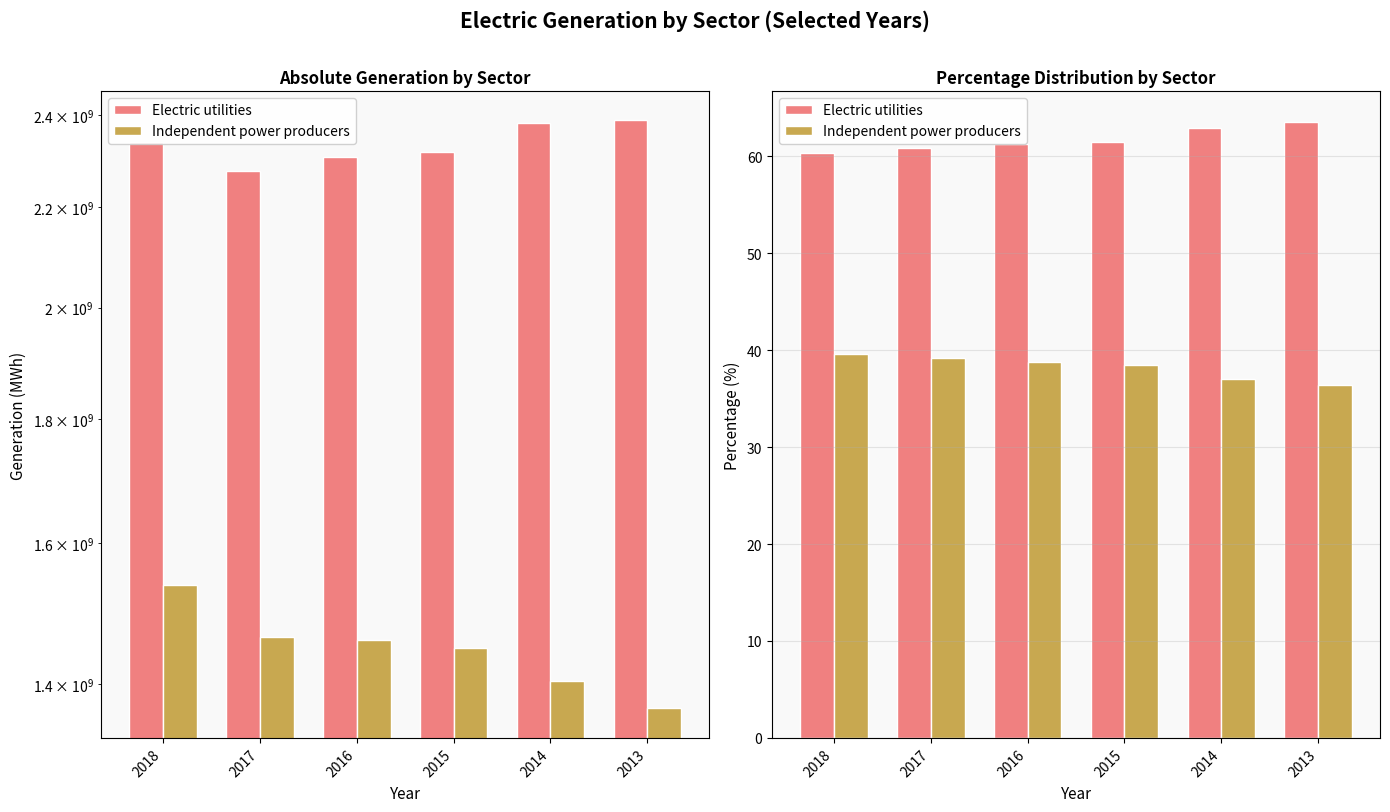

The Electric utilities series shows 60.8 at 2017. True or false?

True